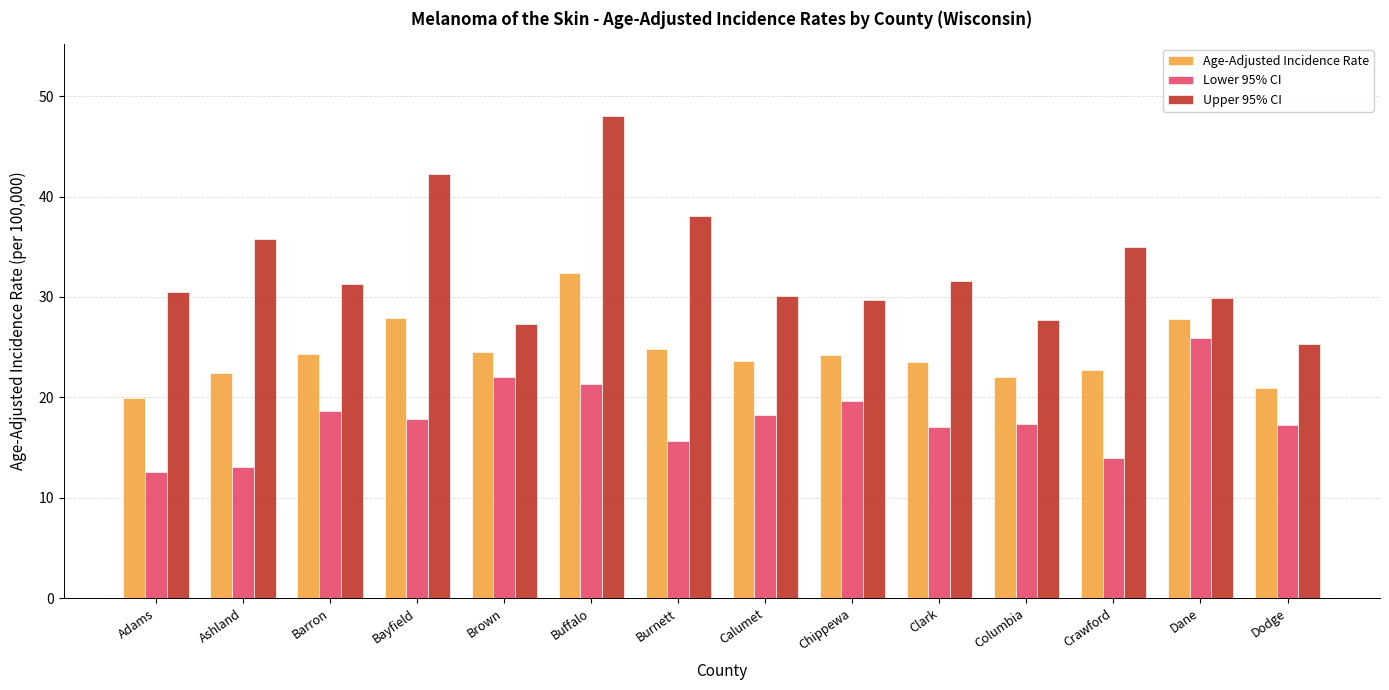

Does the chart contain stacked bars?

No